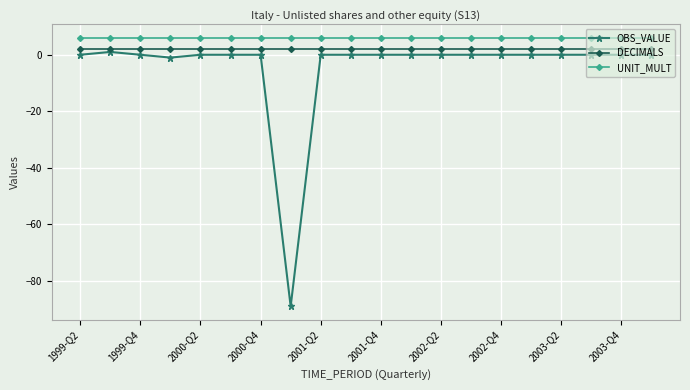

Which series has the widest spread of values?

OBS_VALUE